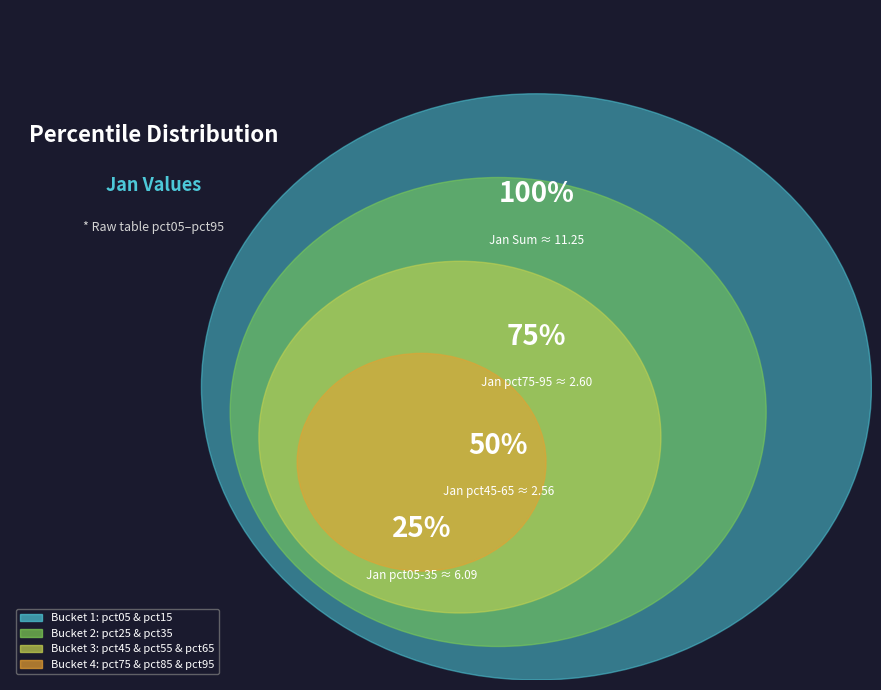

The pct55 slice represents 7% of the pie. True or false?

True